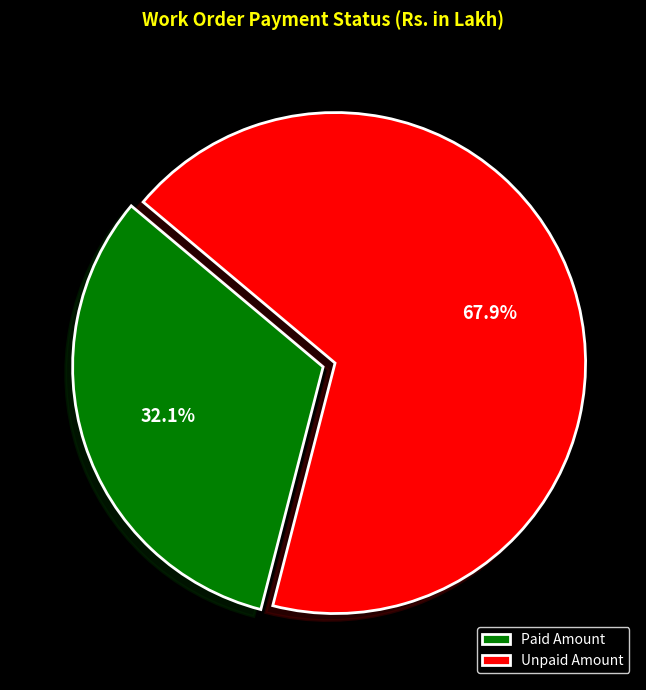

Rank the categories by value from lowest to highest.

Paid Amount, Unpaid Amount